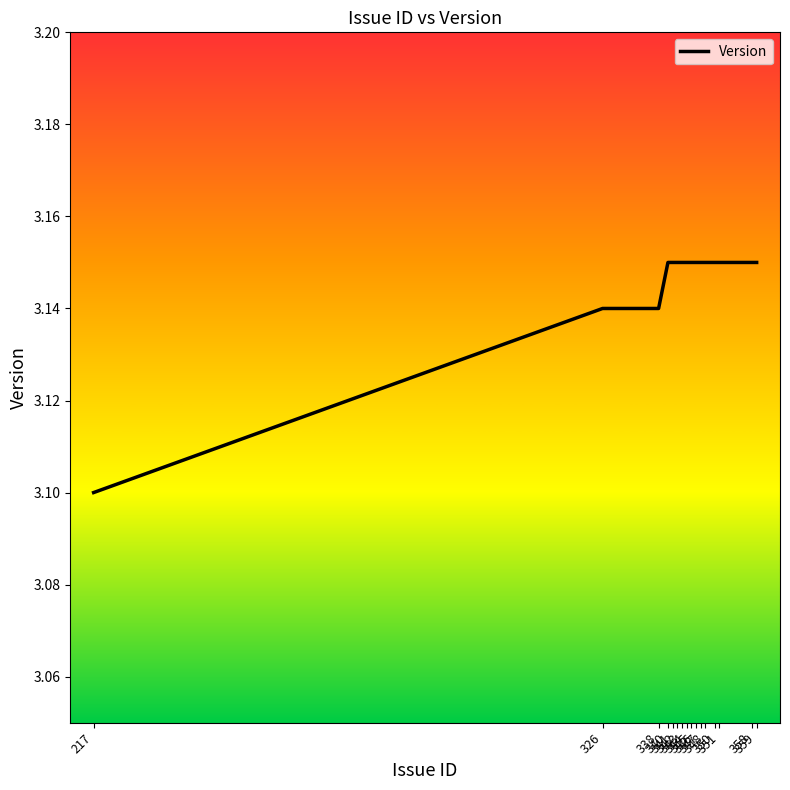

Is it true that the value at 340 is 4.7?

False